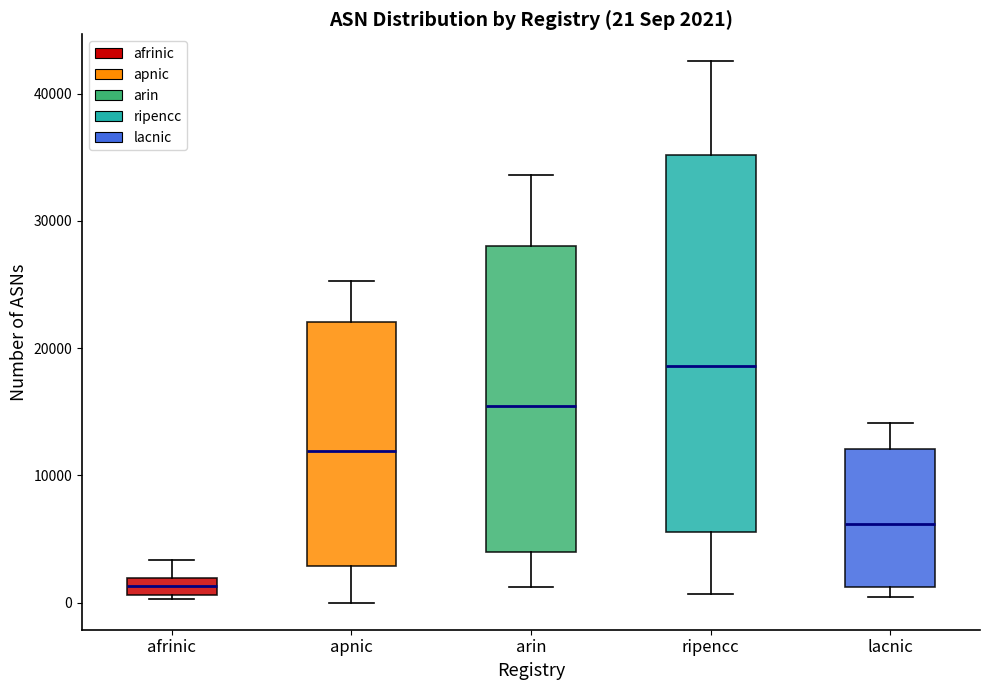

Which box is the tallest, from its lower edge to its upper edge?

ripencc